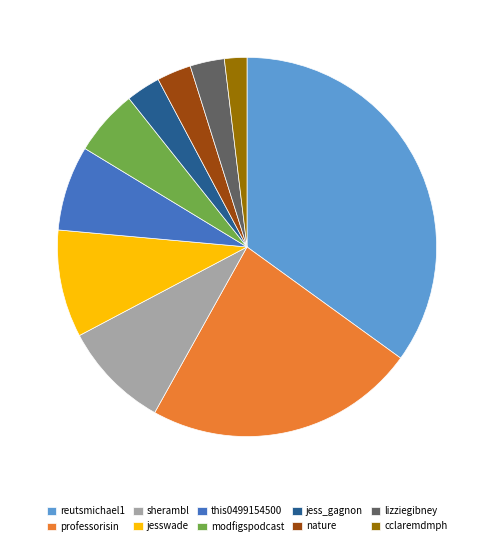

Does any single category account for the majority?

No